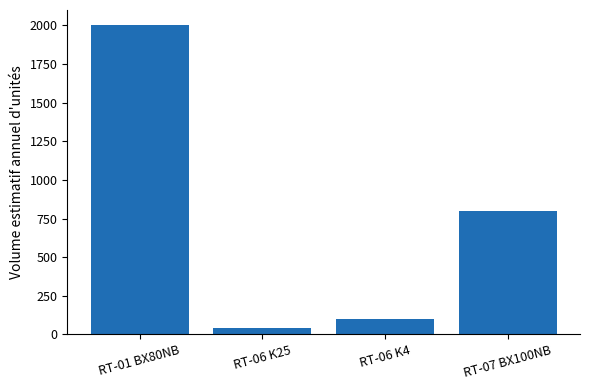

Where does the data first go above 800?

RT-01 BX80NB